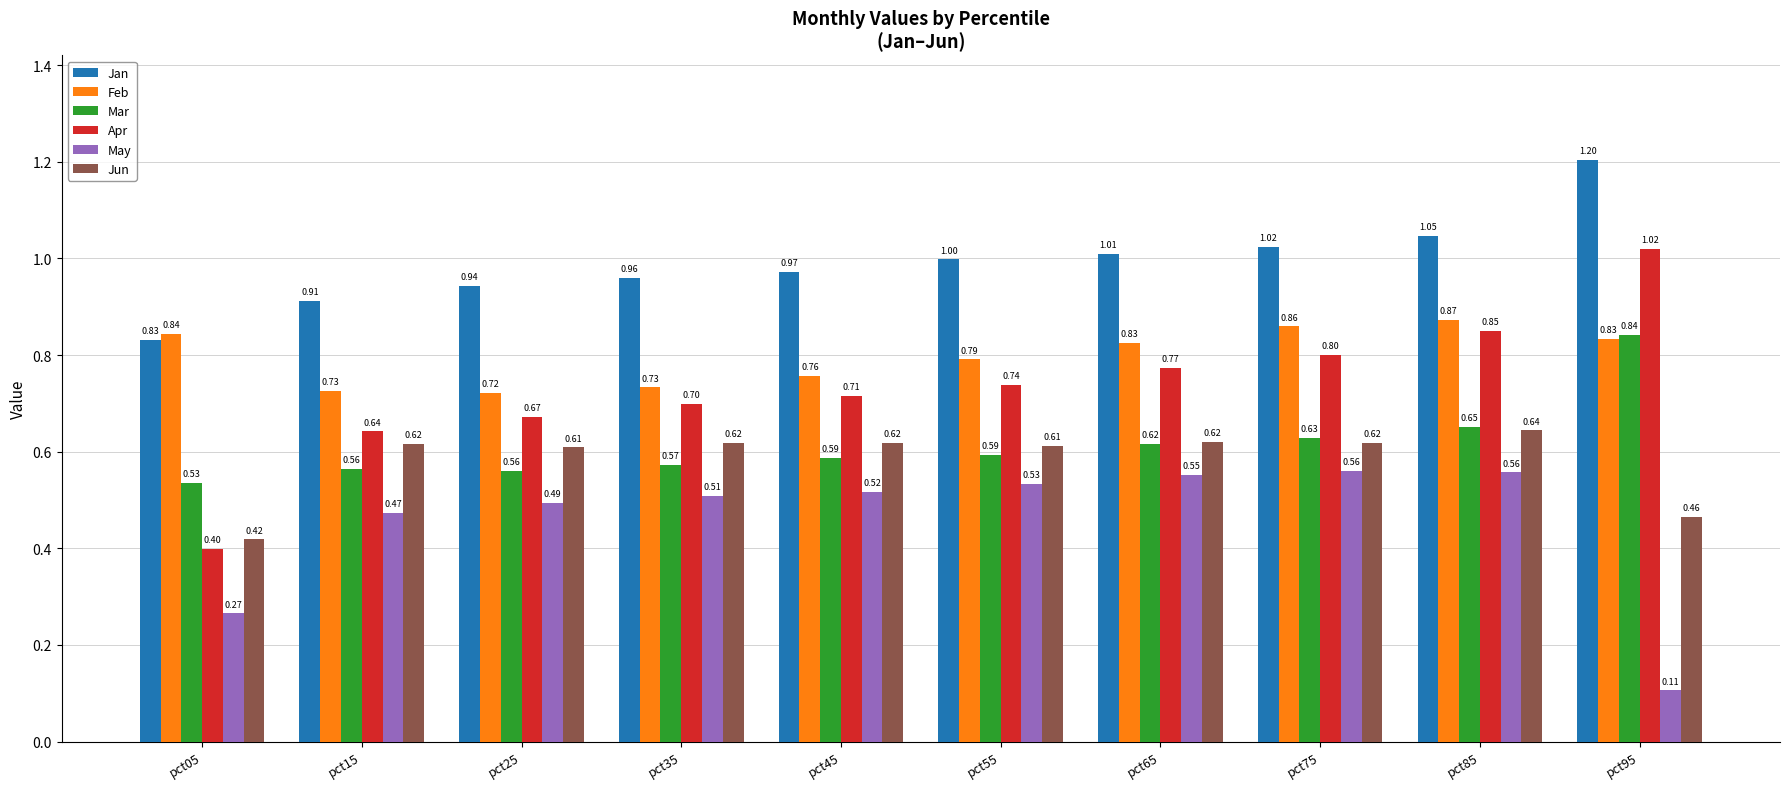

List the series in order of their peak value, lowest first.

May, Jun, Mar, Feb, Apr, Jan